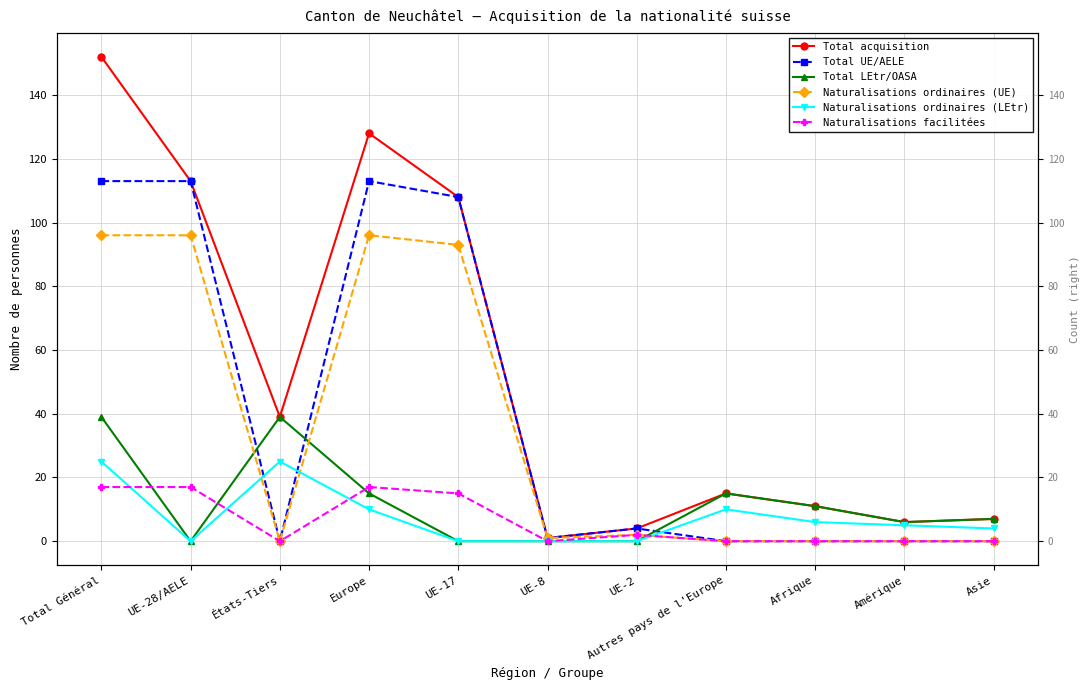

Is the value of Total UE/AELE at UE-17 greater than the value of Total acquisition at Autres pays de l'Europe?

Yes